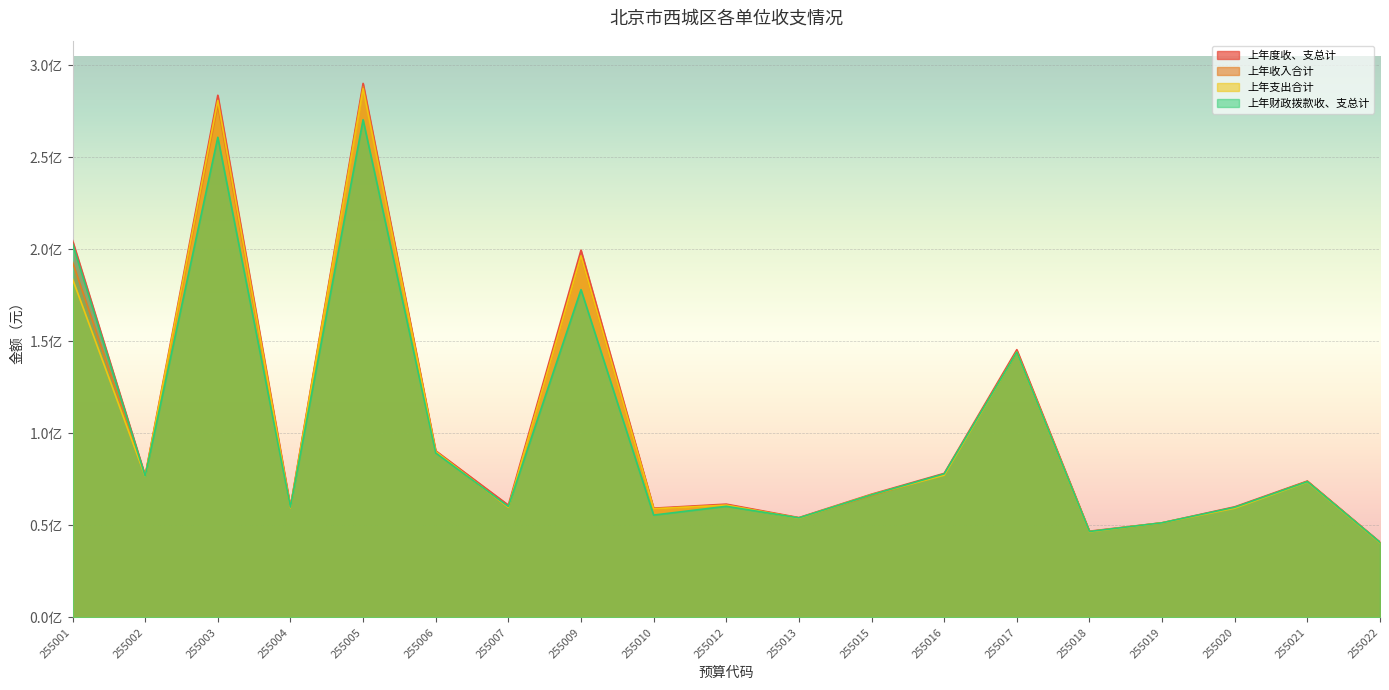

What are all the series names shown in the legend?

上年度收、支总计, 上年收入合计, 上年支出合计, 上年财政拨款收、支总计